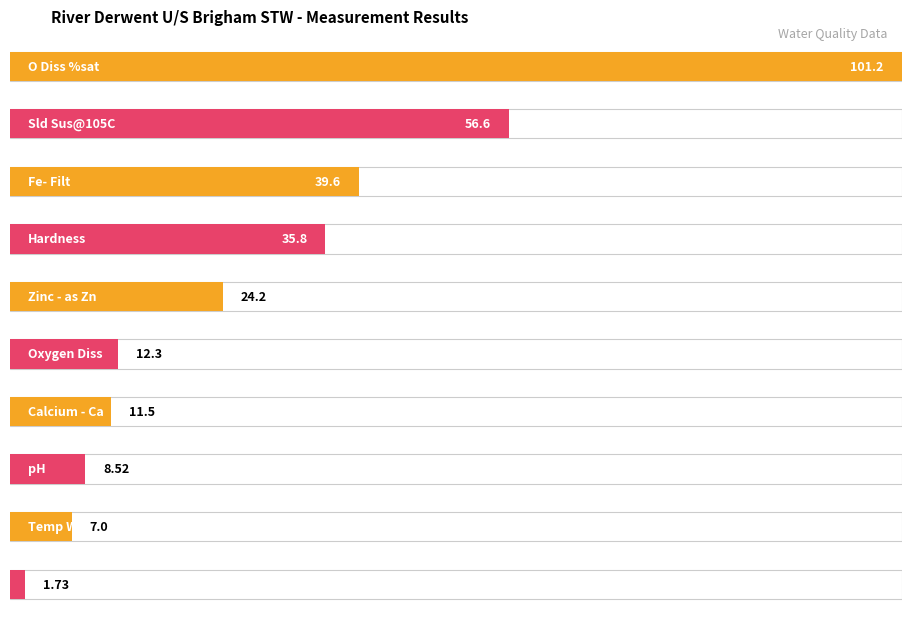

The value at Ammonia(N) is 0.0. True or false?

True